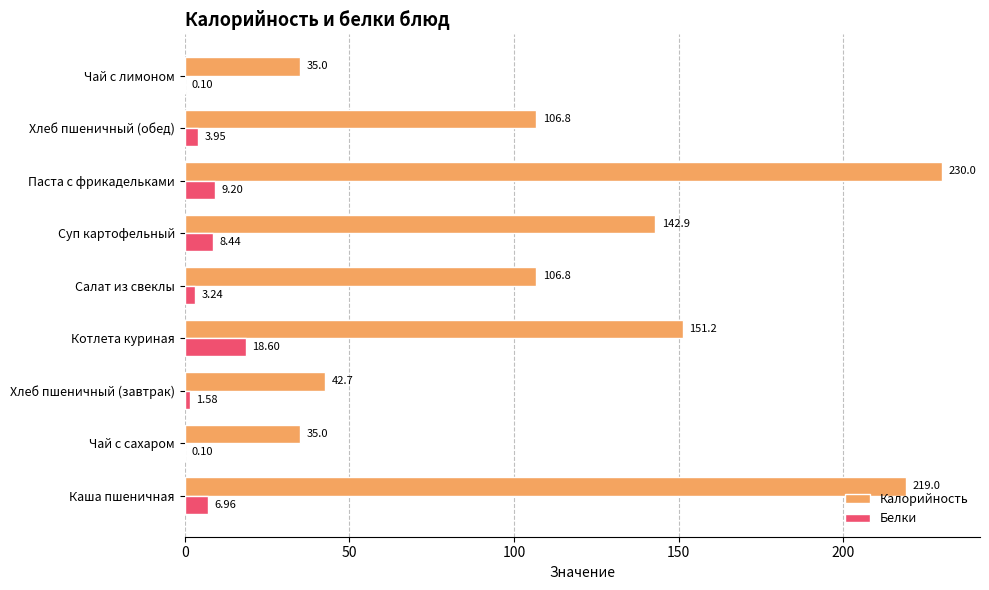

Between Чай с сахаром and Салат из свеклы, which series saw the biggest shift?

Калорийность